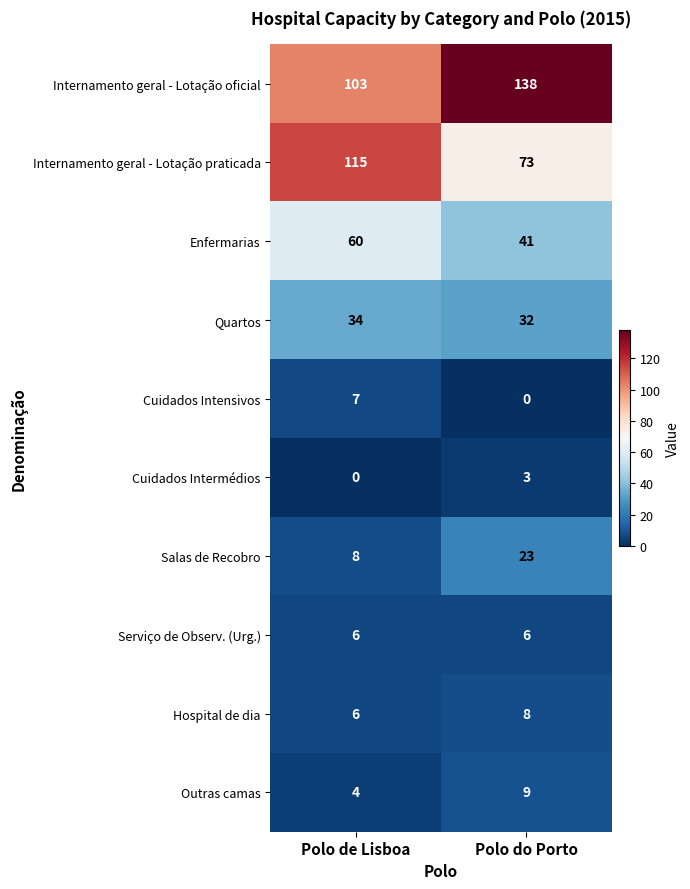

Reading right to left, extract all data points from this chart.

Internamento geral - Lotação oficial: Polo do Porto=138	Polo de Lisboa=103
Internamento geral - Lotação praticada: Polo do Porto=73	Polo de Lisboa=115
Enfermarias: Polo do Porto=41	Polo de Lisboa=60
Quartos: Polo do Porto=32	Polo de Lisboa=34
Cuidados Intensivos: Polo do Porto=0	Polo de Lisboa=7
Cuidados Intermédios: Polo do Porto=3	Polo de Lisboa=0
Salas de Recobro: Polo do Porto=23	Polo de Lisboa=8
Serviço de Observ. (Urg.): Polo do Porto=6	Polo de Lisboa=6
Hospital de dia: Polo do Porto=8	Polo de Lisboa=6
Outras camas: Polo do Porto=9	Polo de Lisboa=4